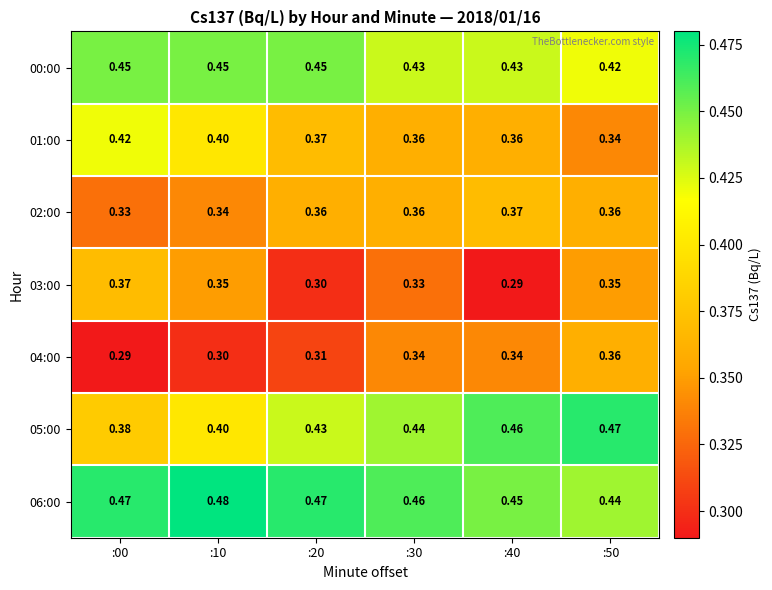

At which category does the chart reach its peak across all series?

:10